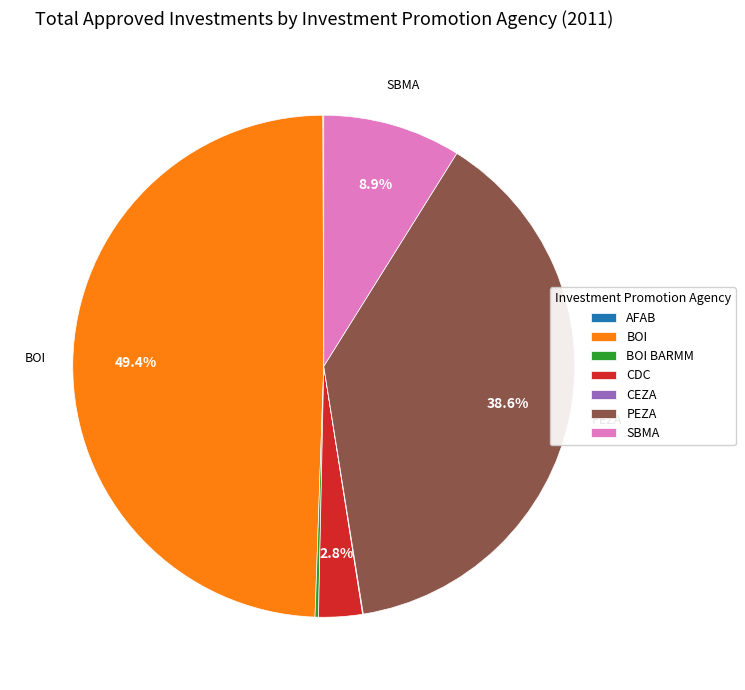

Which slice is the largest?

BOI